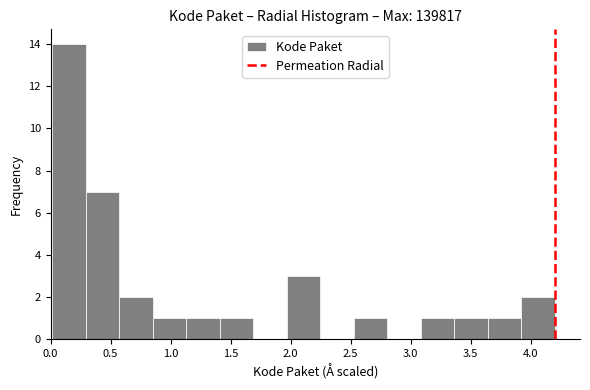

Reading left to right, transcribe this chart: for each bar, give the range it covers on the x-axis and its height. Neither the bar edges nor the heights are printed on the chart, so give them approximately, as read against the axes.

0.00 to 0.30: 14
0.30 to 0.55: 7
0.55 to 0.85: 2
0.85 to 1.15: 1
1.15 to 1.40: 1
1.40 to 1.70: 1
1.70 to 1.95: 0
1.95 to 2.25: 3
2.25 to 2.55: 0
2.55 to 2.80: 1
2.80 to 3.10: 0
3.10 to 3.35: 1
3.35 to 3.65: 1
3.65 to 3.90: 1
3.90 to 4.20: 2